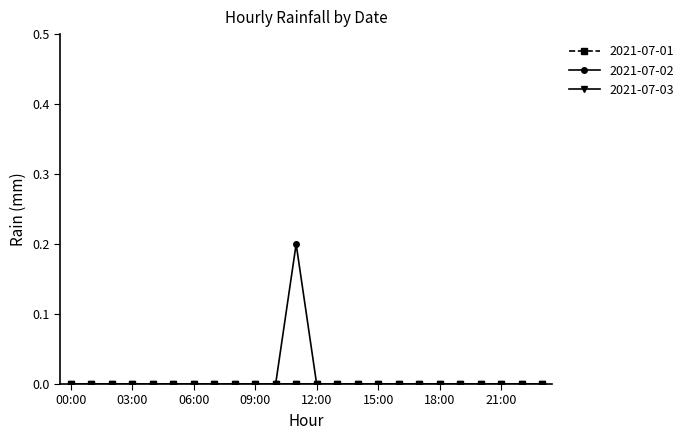

Which series has the largest total across all categories?

2021-07-02